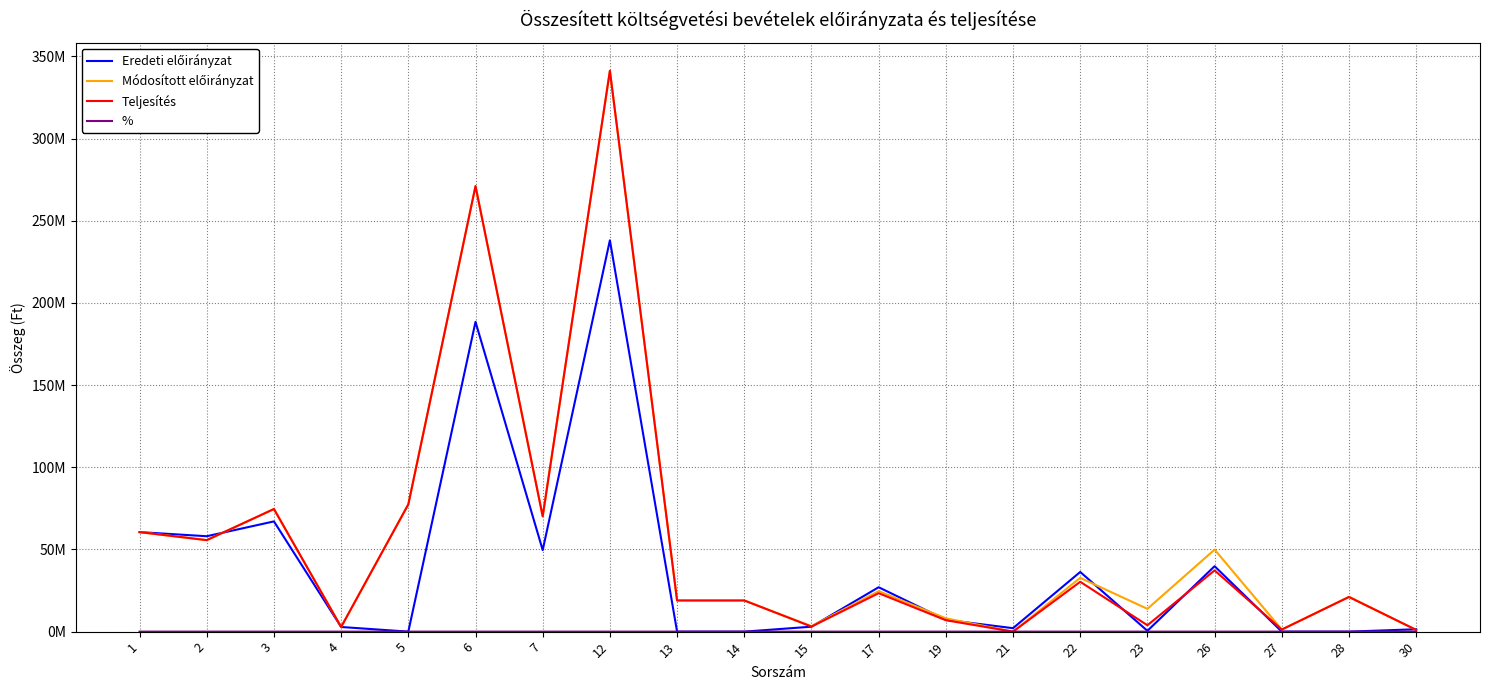

Reading left to right, what are all the values shown in this chart?

Eredeti előirányzat: 1=60554032.0	2=58047867.0	3=67065464.0	4=2824920.0	5=0.0	6=188492283.0	7=49604000.0	12=238096283.0	13=0.0	14=0.0	15=3000000.0	17=27000000.0	19=7200000.0	21=2100000.0	22=36300000.0	23=500000.0	26=39800000.0	27=0.0	28=0.0	30=1450000.0
Módosított előirányzat: 1=60554032.0	2=55672433.0	3=74603175.0	4=2824920.0	5=77431456.0	6=271086016.0	7=70162010.0	12=341248026.0	13=18959552.0	14=18959552.0	15=3314241.0	17=24633597.0	19=8098884.0	21=0.0	22=32732481.0	23=13865621.0	26=49912343.0	27=1264834.0	28=21225536.0	30=1041488.0
Teljesítés: 1=60554032.0	2=55672433.0	3=74603175.0	4=2824920.0	5=77431456.0	6=271086016.0	7=70157815.0	12=341243831.0	13=18959552.0	14=18959552.0	15=3067269.0	17=23383339.0	19=6940874.0	21=0.0	22=30324213.0	23=3870043.0	26=37261525.0	27=1260897.0	28=21070528.0	30=1041488.0
%: 1=100.0	2=100.0	3=100.0	4=100.0	5=100.0	6=100.0	7=100.0	12=100.0	13=100.0	14=100.0	15=92.5	17=94.9	19=85.7	21=0.0	22=92.6	23=27.9	26=74.7	27=99.7	28=99.3	30=100.0